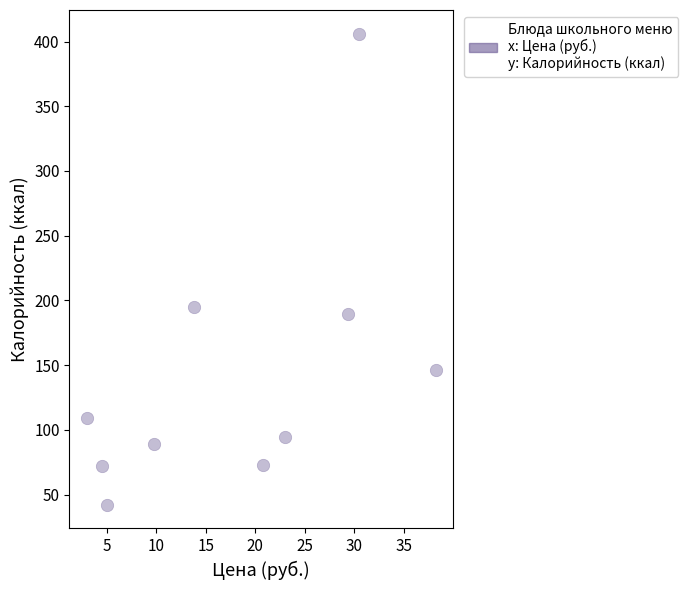

What Y value in the scatter plot is closest to 224?

195.2